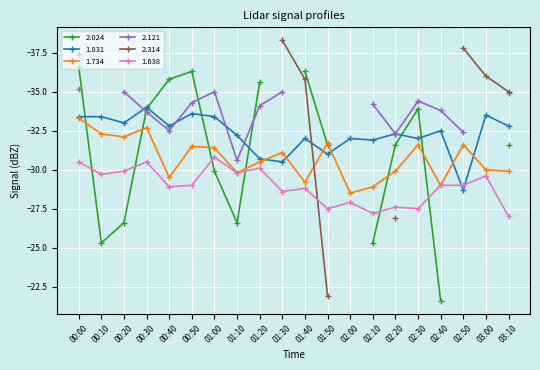

How many interior local valleys does the 1.734 series have?

6